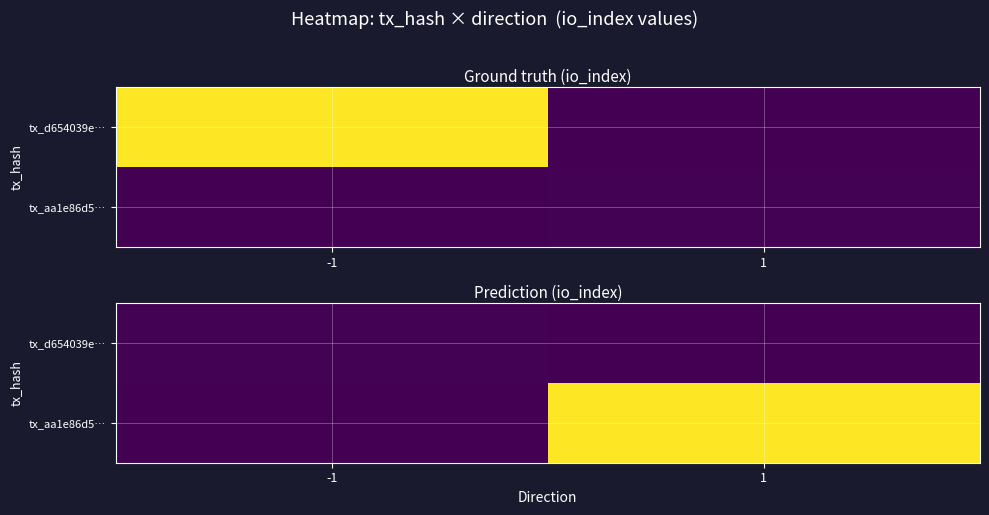

At how many categories does at least one series exceed 2175?

1